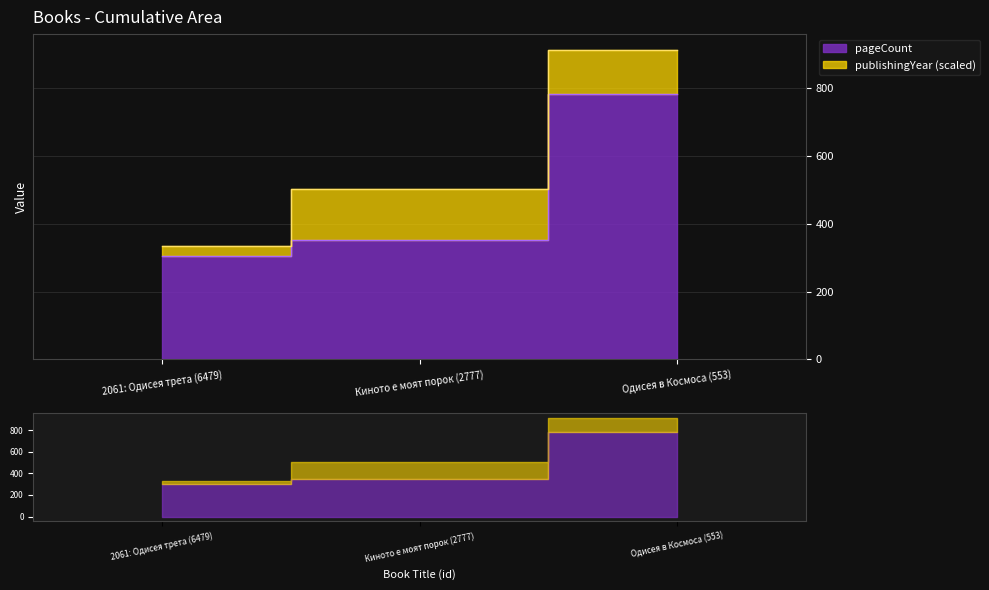

Approximately how many times larger is the value at Одисея в Космоса (553) compared to 2061: Одисея трета (6479)?

2.6